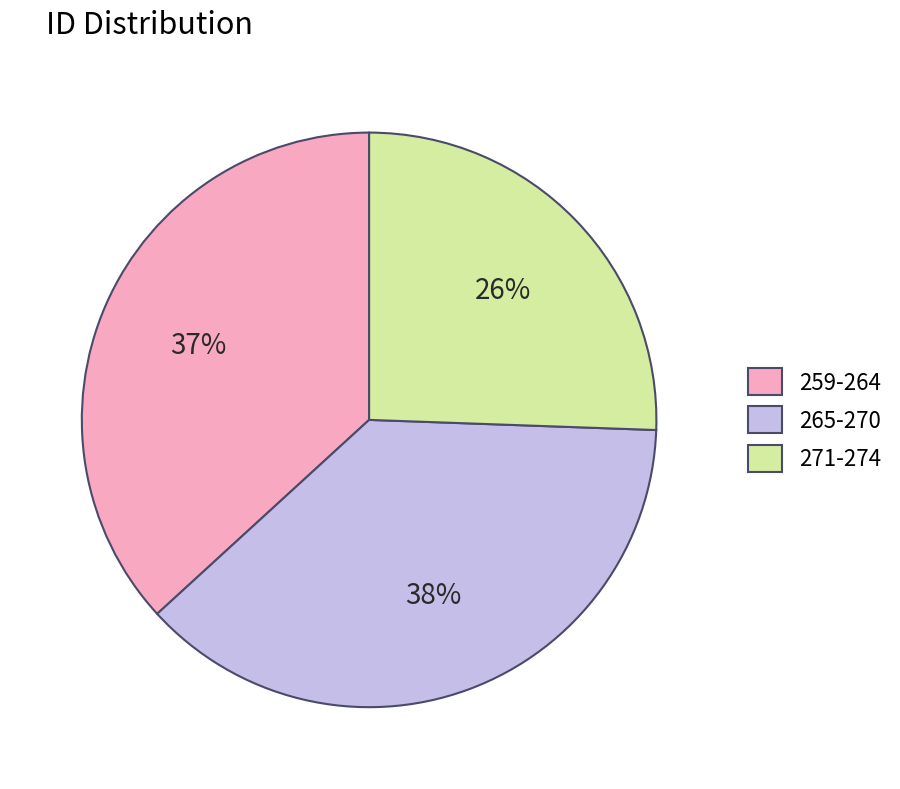

To the nearest percent, what is the average slice percentage?

33%